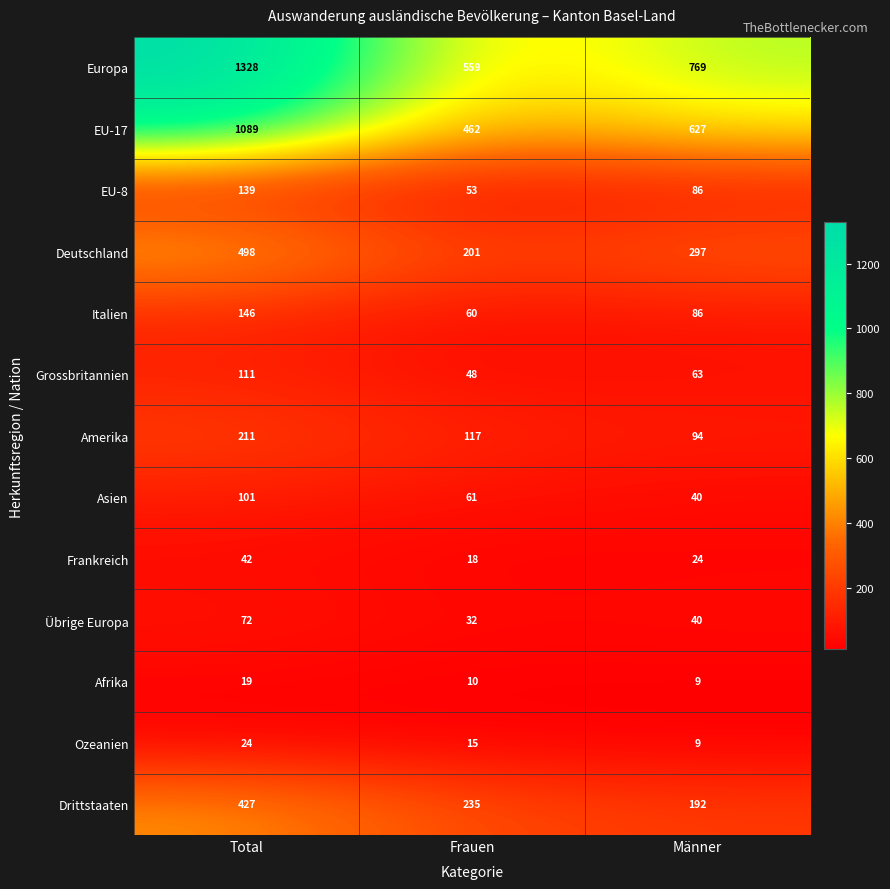

What is the highest value of the Afrika series?

19